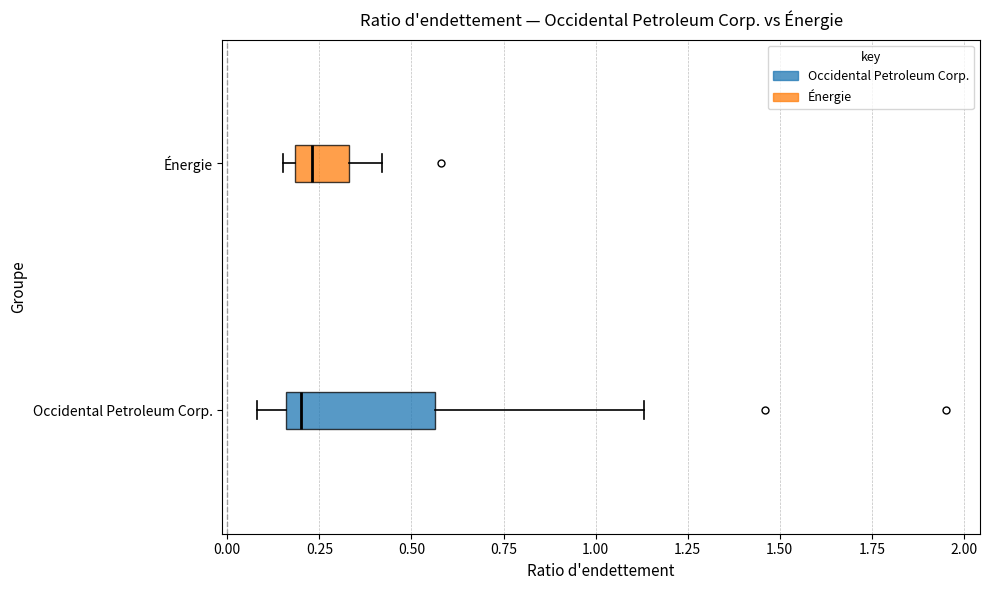

Reading bottom to top, transcribe this box plot: for each box, give where its median line is, the range the box spans, and where its two whiskers end, as read against the x-axis. The values are not printed on the chart, so give them approximately, as read against the axis.

Occidental Petroleum Corp.: median 0.20, box 0.15 to 0.55, whiskers 0.10 to 1.15
Énergie: median 0.25, box 0.20 to 0.35, whiskers 0.15 to 0.40